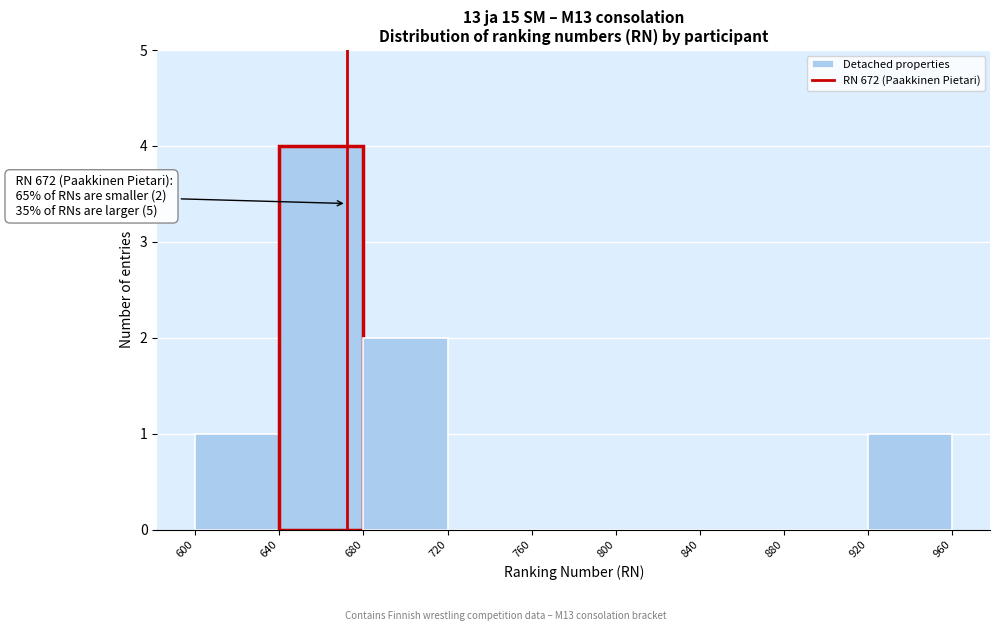

Which range on the x-axis has the tallest bar?

640 to 680